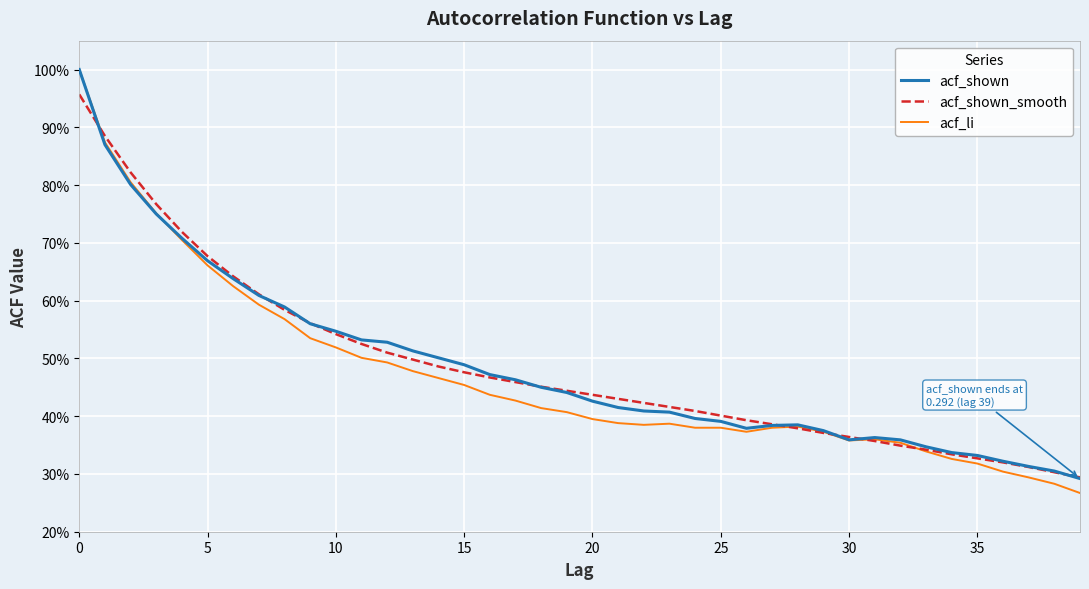

What is the difference between the maximum and minimum values in the acf_li series?

0.7